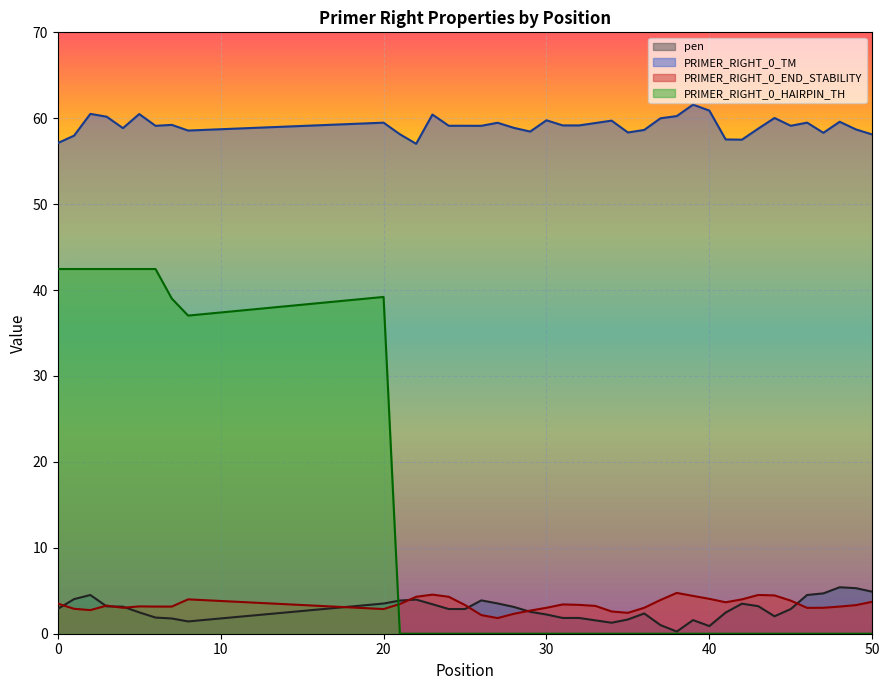

The value of PRIMER_RIGHT_0_END_STABILITY at 38 is 4.8. True or false?

True